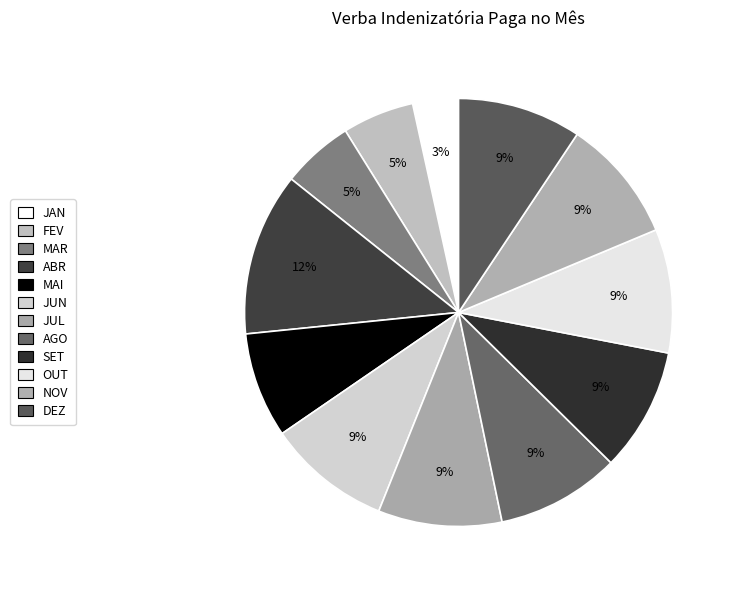

Is it true that OUT is 9% of the pie?

True